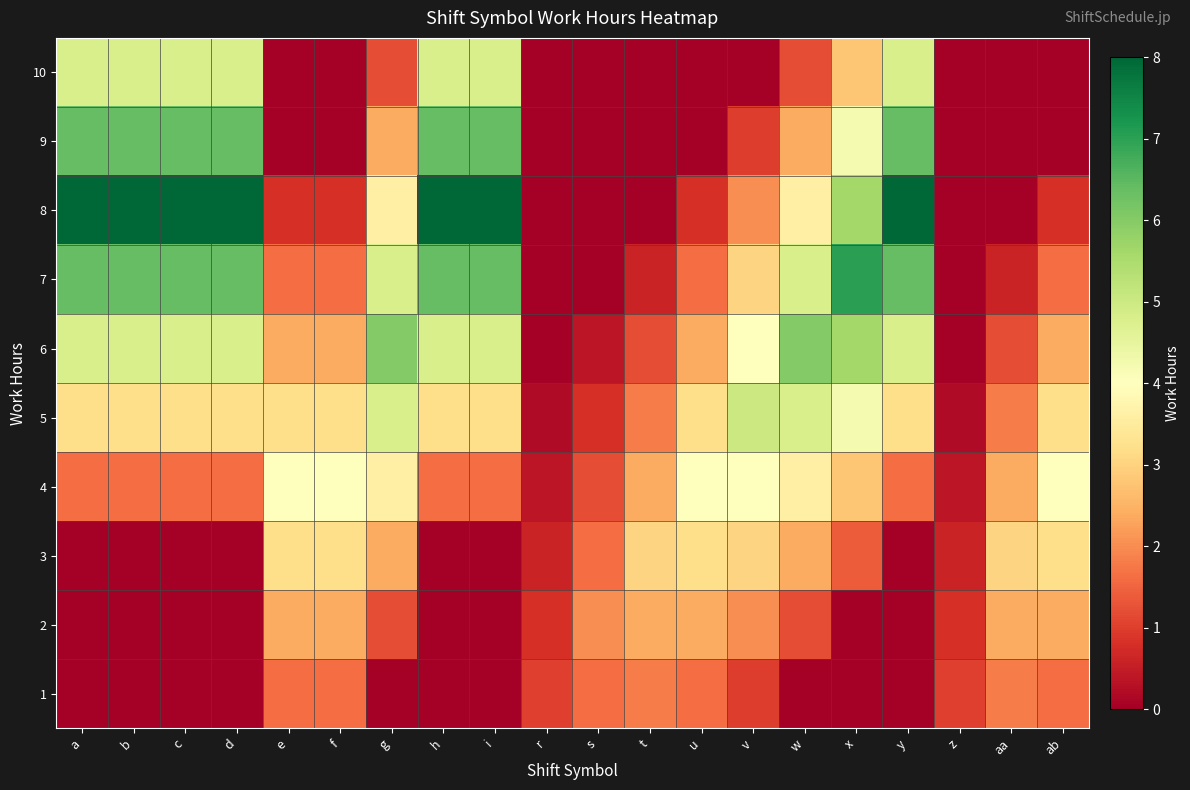

Reading left to right, what are all the values shown in this chart?

1: a=0.0	b=0.0	c=0.0	d=0.0	e=1.6	f=1.6	g=0.0	h=0.0	i=0.0	r=1.0	s=1.6	t=1.8	u=1.6	v=1.0	w=0.0	x=0.0	y=0.0	z=1.0	aa=1.8	ab=1.6
2: a=0.0	b=0.0	c=0.0	d=0.0	e=2.4	f=2.4	g=1.2	h=0.0	i=0.0	r=0.8	s=2.0	t=2.4	u=2.4	v=2.0	w=1.2	x=0.0	y=0.0	z=0.8	aa=2.4	ab=2.4
3: a=0.0	b=0.0	c=0.0	d=0.0	e=3.2	f=3.2	g=2.4	h=0.0	i=0.0	r=0.6	s=1.6	t=3.0	u=3.2	v=3.0	w=2.4	x=1.4	y=0.0	z=0.6	aa=3.0	ab=3.2
4: a=1.6	b=1.6	c=1.6	d=1.6	e=4.0	f=4.0	g=3.6	h=1.6	i=1.6	r=0.4	s=1.2	t=2.4	u=4.0	v=4.0	w=3.6	x=2.8	y=1.6	z=0.4	aa=2.4	ab=4.0
5: a=3.2	b=3.2	c=3.2	d=3.2	e=3.2	f=3.2	g=4.8	h=3.2	i=3.2	r=0.2	s=0.8	t=1.8	u=3.2	v=5.0	w=4.8	x=4.2	y=3.2	z=0.2	aa=1.8	ab=3.2
6: a=4.8	b=4.8	c=4.8	d=4.8	e=2.4	f=2.4	g=6.0	h=4.8	i=4.8	r=0.0	s=0.4	t=1.2	u=2.4	v=4.0	w=6.0	x=5.6	y=4.8	z=0.0	aa=1.2	ab=2.4
7: a=6.4	b=6.4	c=6.4	d=6.4	e=1.6	f=1.6	g=4.8	h=6.4	i=6.4	r=0.0	s=0.0	t=0.6	u=1.6	v=3.0	w=4.8	x=7.0	y=6.4	z=0.0	aa=0.6	ab=1.6
8: a=8.0	b=8.0	c=8.0	d=8.0	e=0.8	f=0.8	g=3.6	h=8.0	i=8.0	r=0.0	s=0.0	t=0.0	u=0.8	v=2.0	w=3.6	x=5.6	y=8.0	z=0.0	aa=0.0	ab=0.8
9: a=6.4	b=6.4	c=6.4	d=6.4	e=0.0	f=0.0	g=2.4	h=6.4	i=6.4	r=0.0	s=0.0	t=0.0	u=0.0	v=1.0	w=2.4	x=4.2	y=6.4	z=0.0	aa=0.0	ab=0.0
10: a=4.8	b=4.8	c=4.8	d=4.8	e=0.0	f=0.0	g=1.2	h=4.8	i=4.8	r=0.0	s=0.0	t=0.0	u=0.0	v=0.0	w=1.2	x=2.8	y=4.8	z=0.0	aa=0.0	ab=0.0